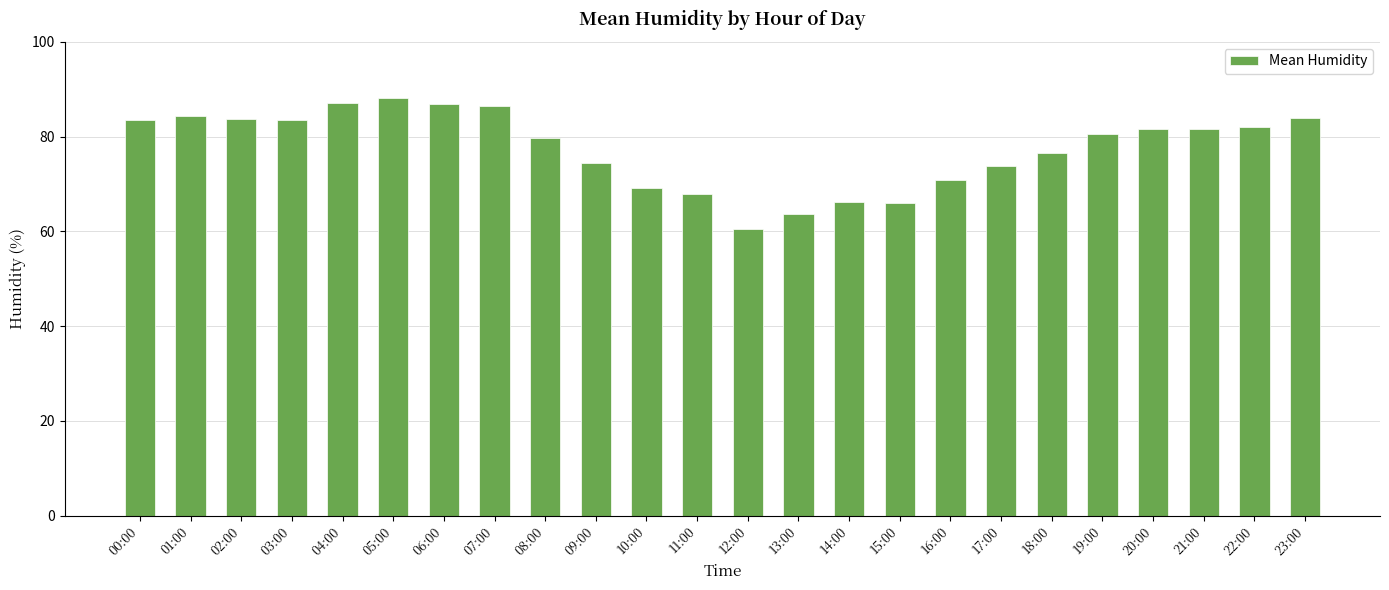

True or false: the data shows 120.0 at 08:00.

False